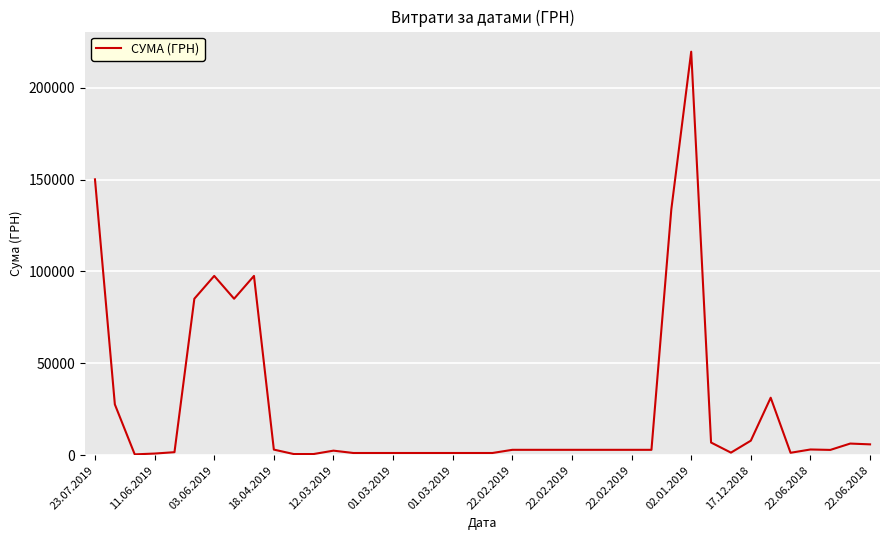

What is the difference between the maximum and minimum values?

219243.9